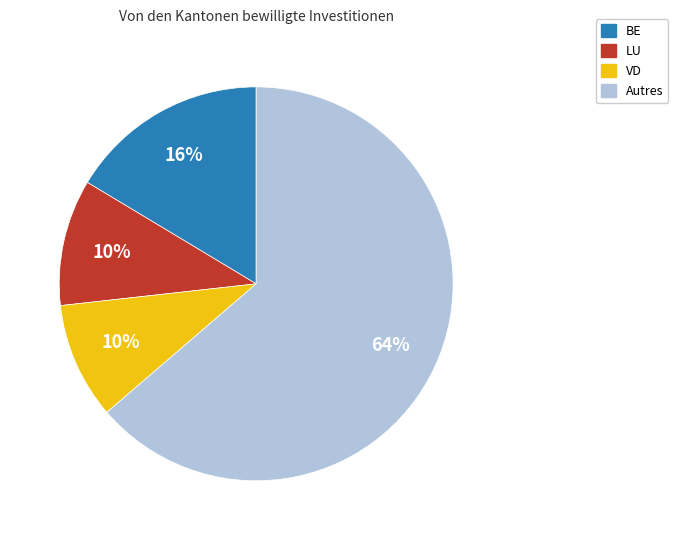

Is there a majority slice in this chart?

Yes